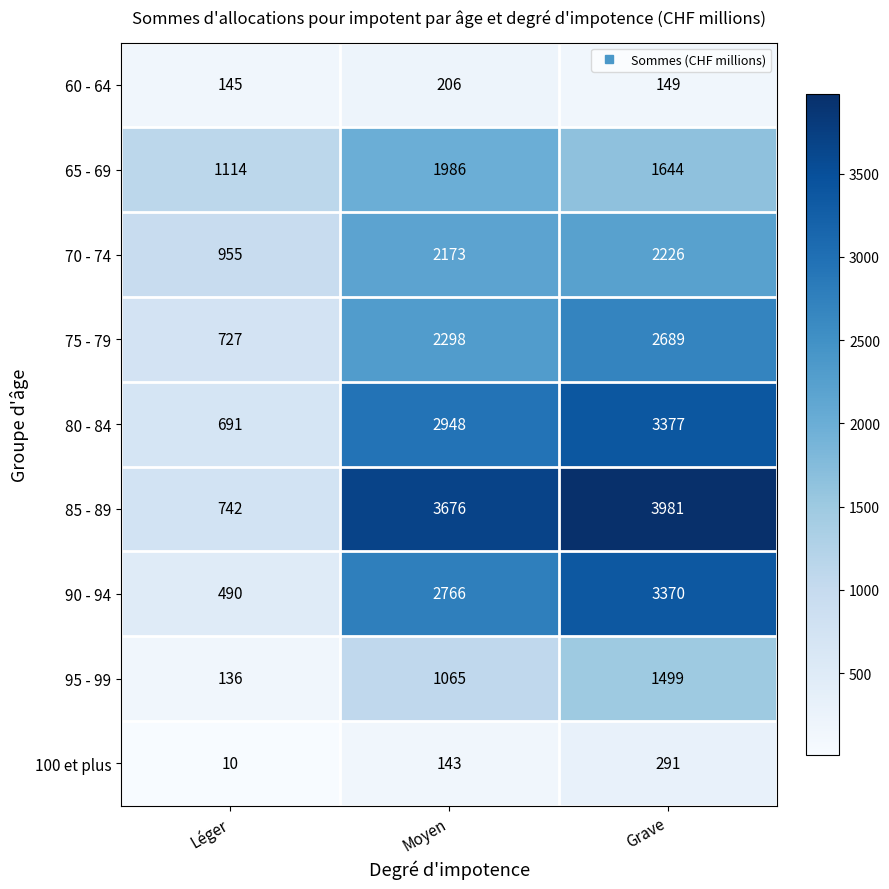

Reading left to right, what are all the values shown in this chart?

60 - 64: 145	206	149
65 - 69: 1114	1986	1644
70 - 74: 955	2173	2226
75 - 79: 727	2298	2689
80 - 84: 691	2948	3377
85 - 89: 742	3676	3981
90 - 94: 490	2766	3370
95 - 99: 136	1065	1499
100 et plus: 10	143	291